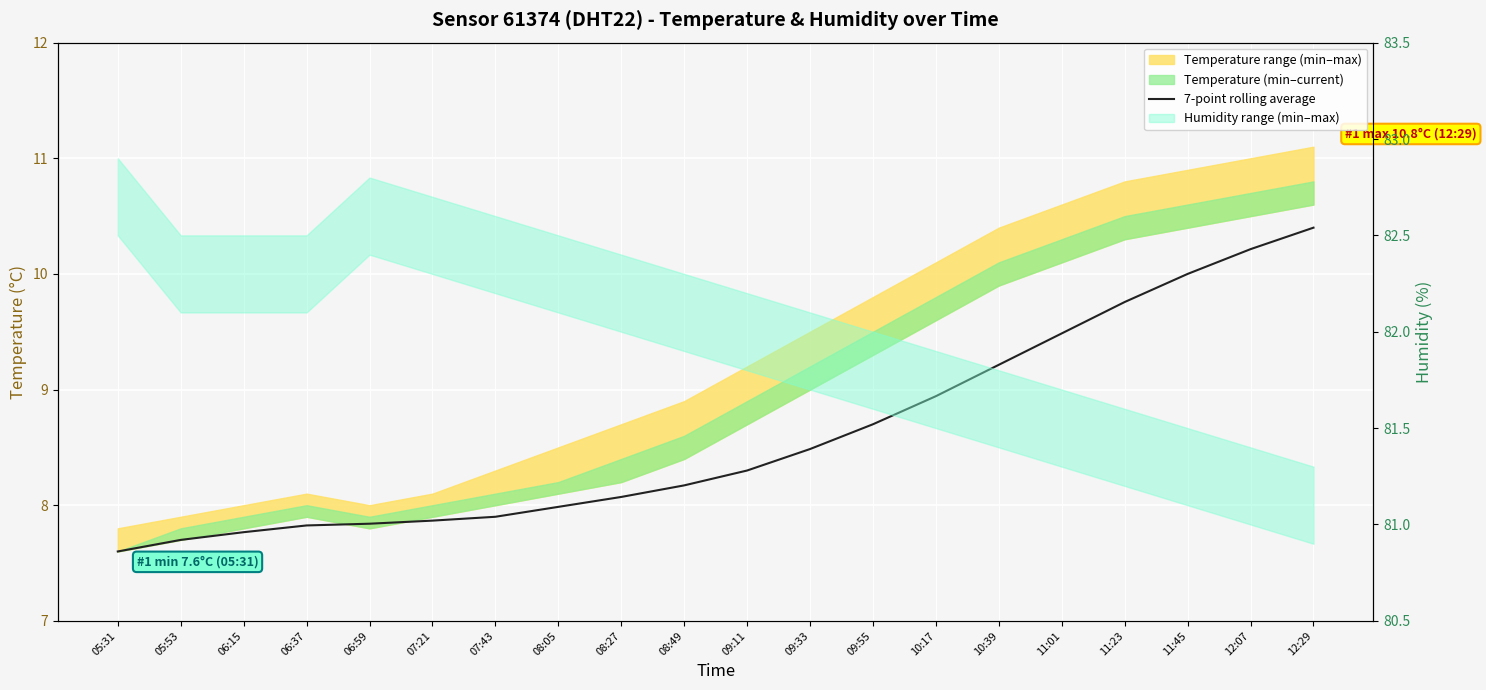

Approximately how many times larger is the value at 09:11 compared to 09:55?

1.0